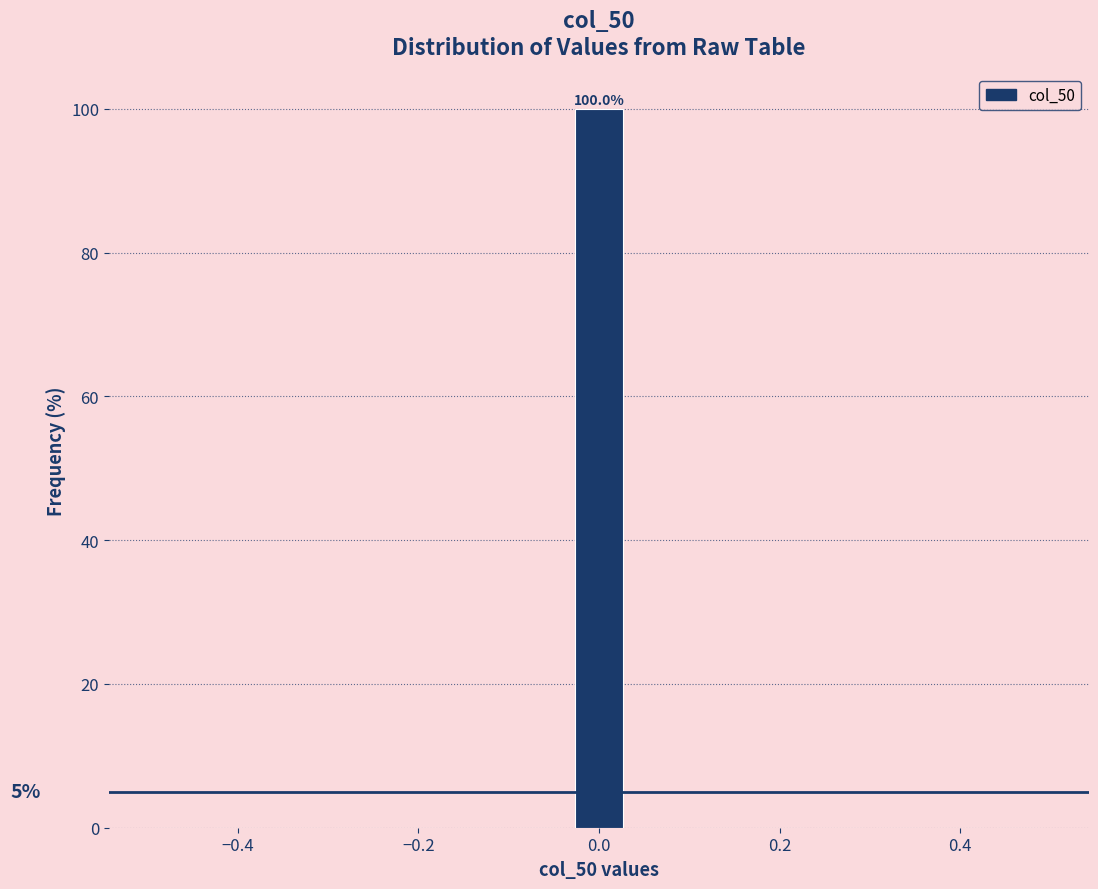

Around what value on the x-axis is the tallest bar? Give the approximate position of its centre, as read against the axis.

0.00